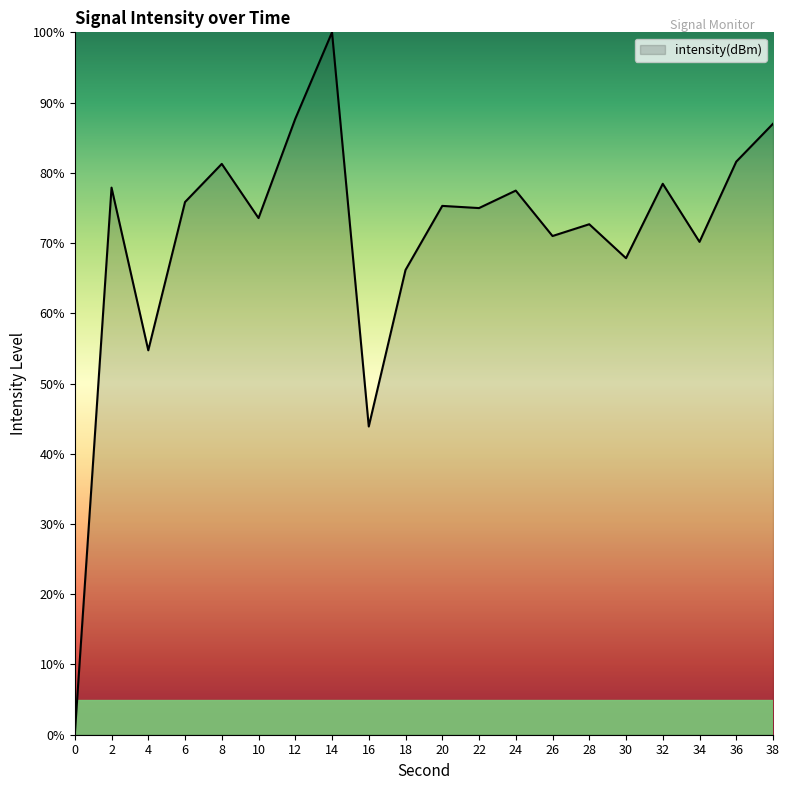

What is the change in value from 12 to 20?

-12.4